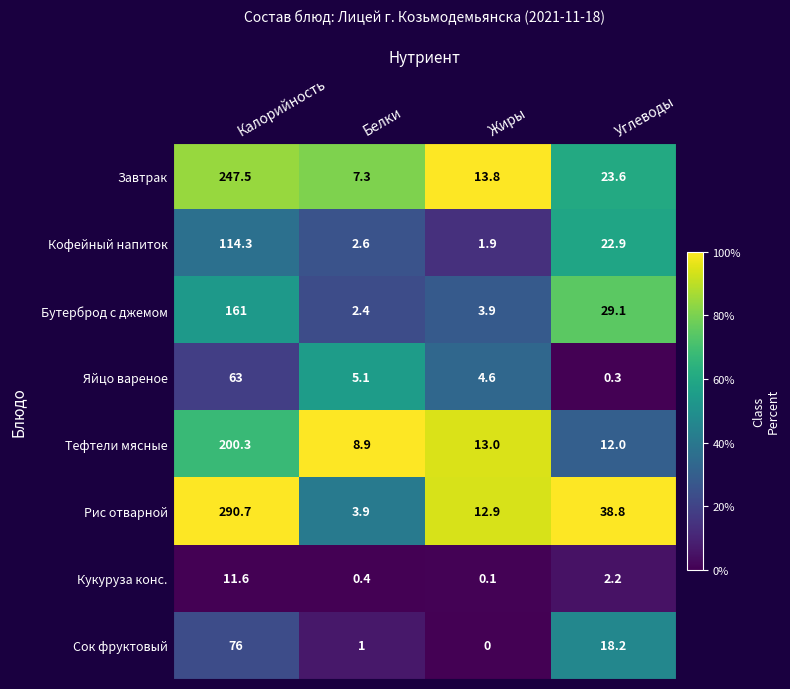

What is the difference between the second highest and minimum values in the Яйцо вареное series?

4.8